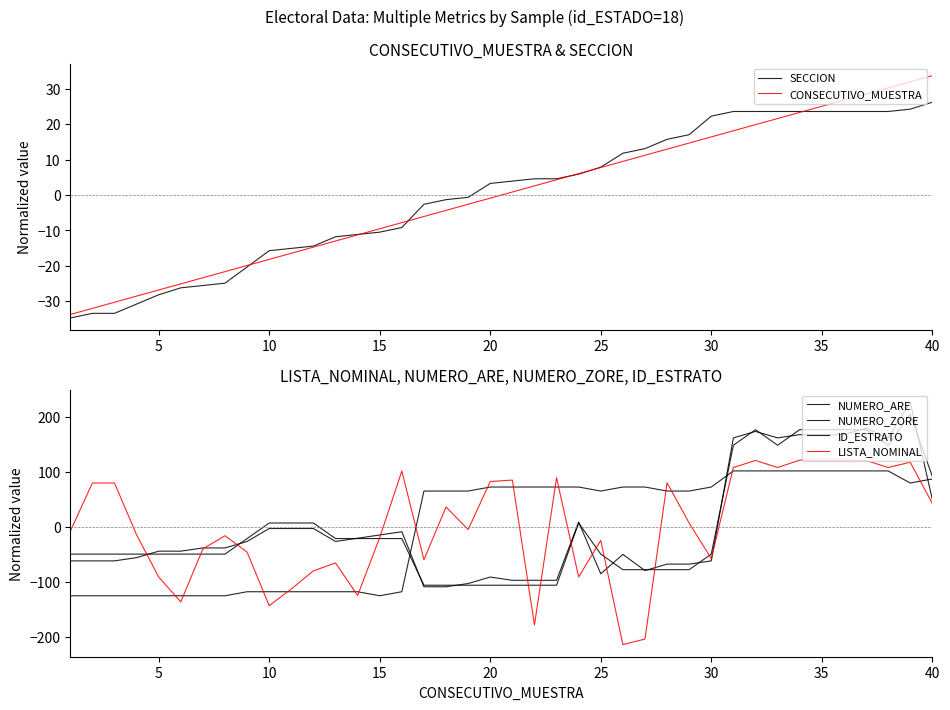

Does the chart have visible grid lines?

No